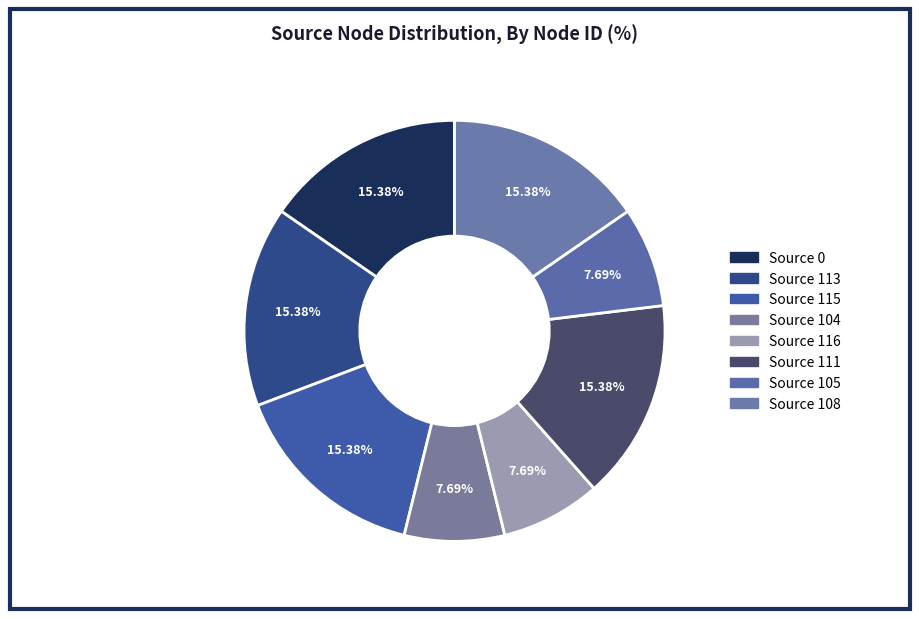

Count the number of slices in the pie.

8